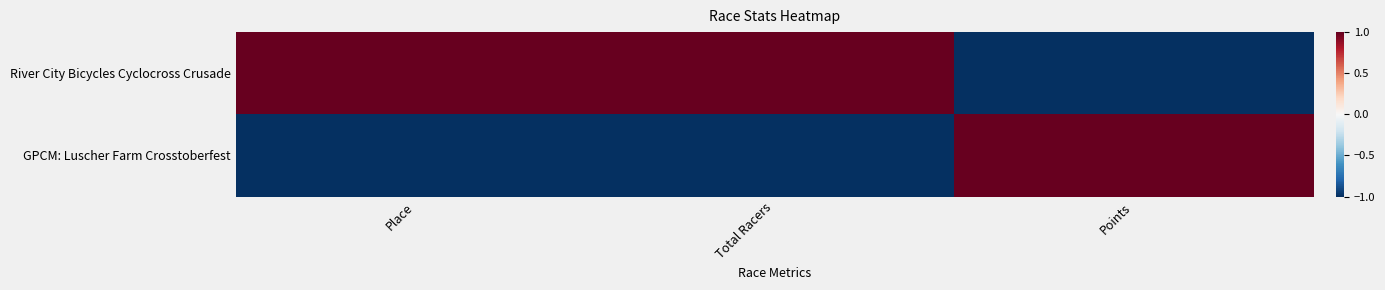

What is the greatest value displayed?

1